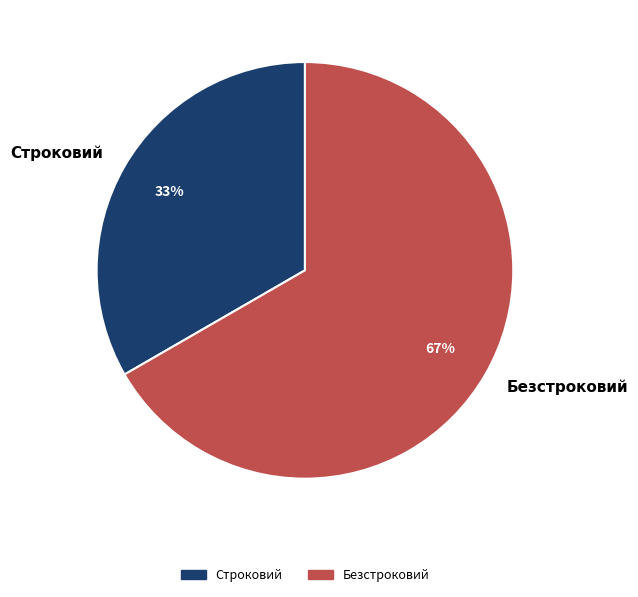

Which category has the smallest portion of the pie?

Строковий